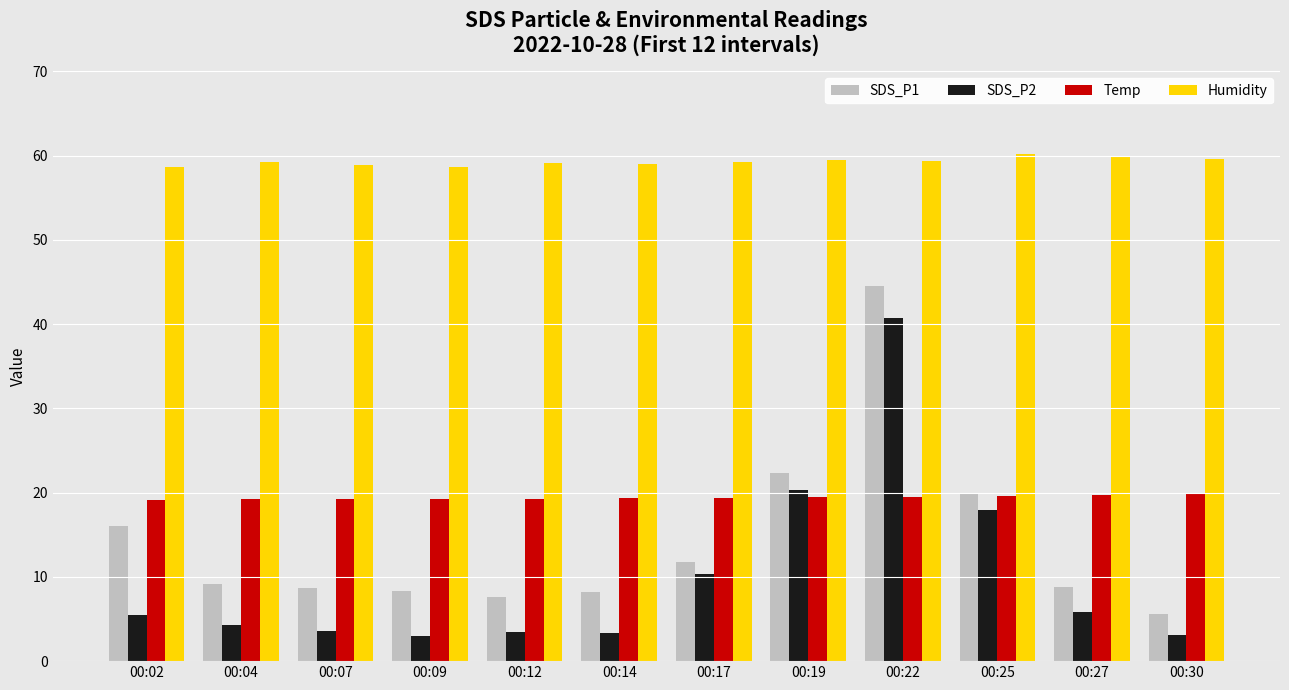

What is the greatest value displayed?

60.2